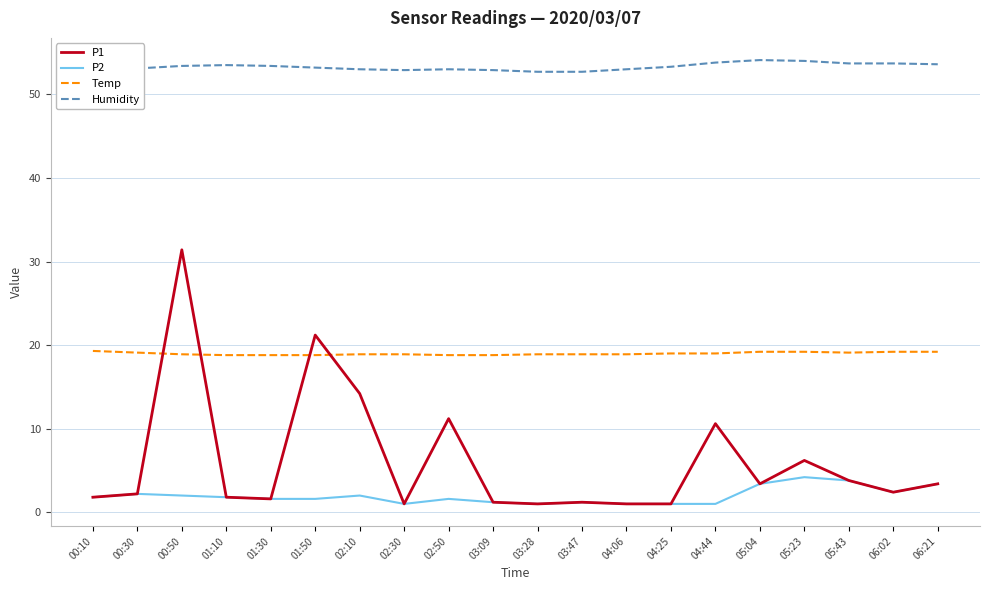

True or false: P2 and Temp intersect in this chart.

False